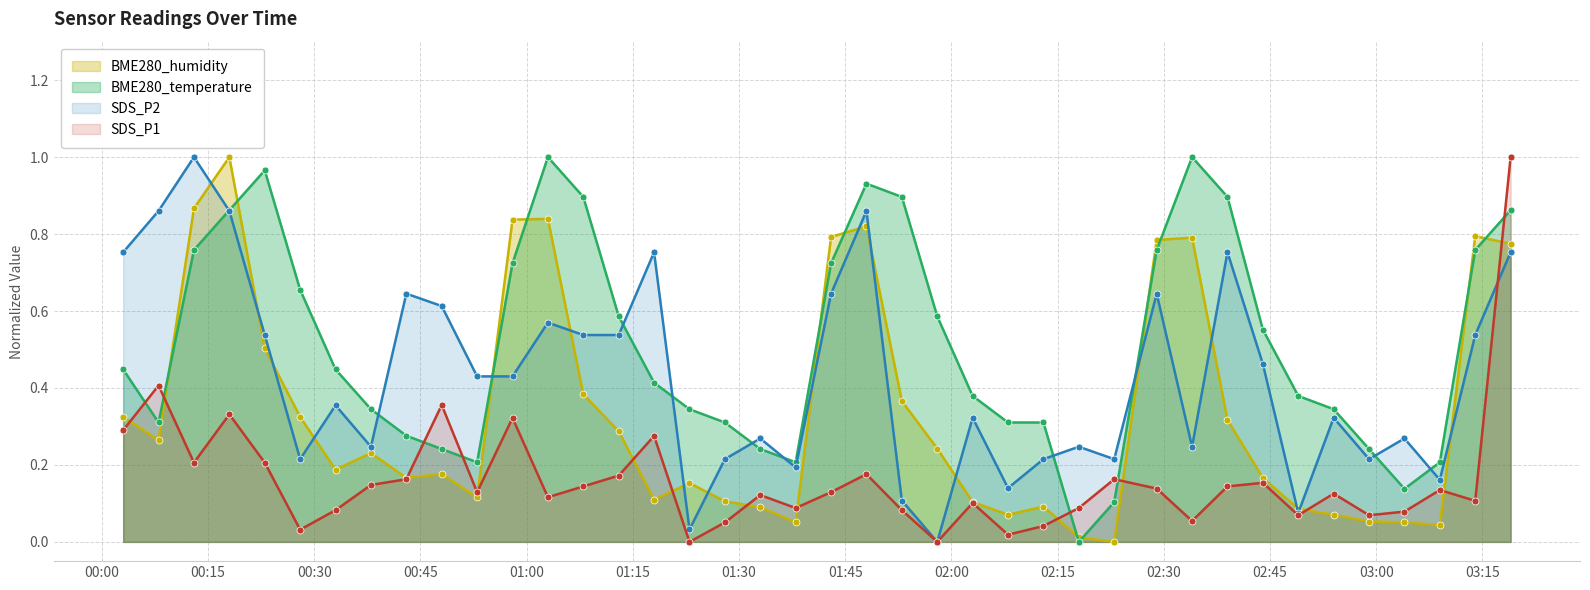

Which has a higher value, 2023/07/30 01:43 or 2023/07/30 02:08?

2023/07/30 01:43